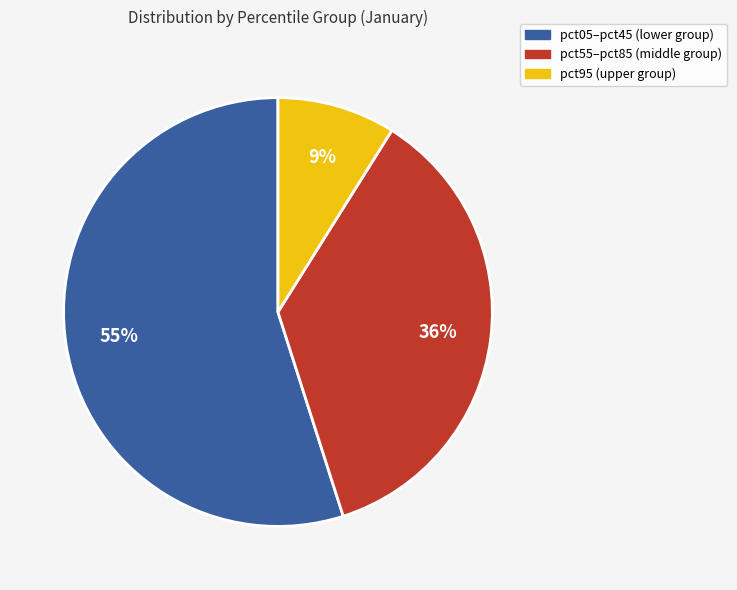

Does any single category account for the majority?

Yes